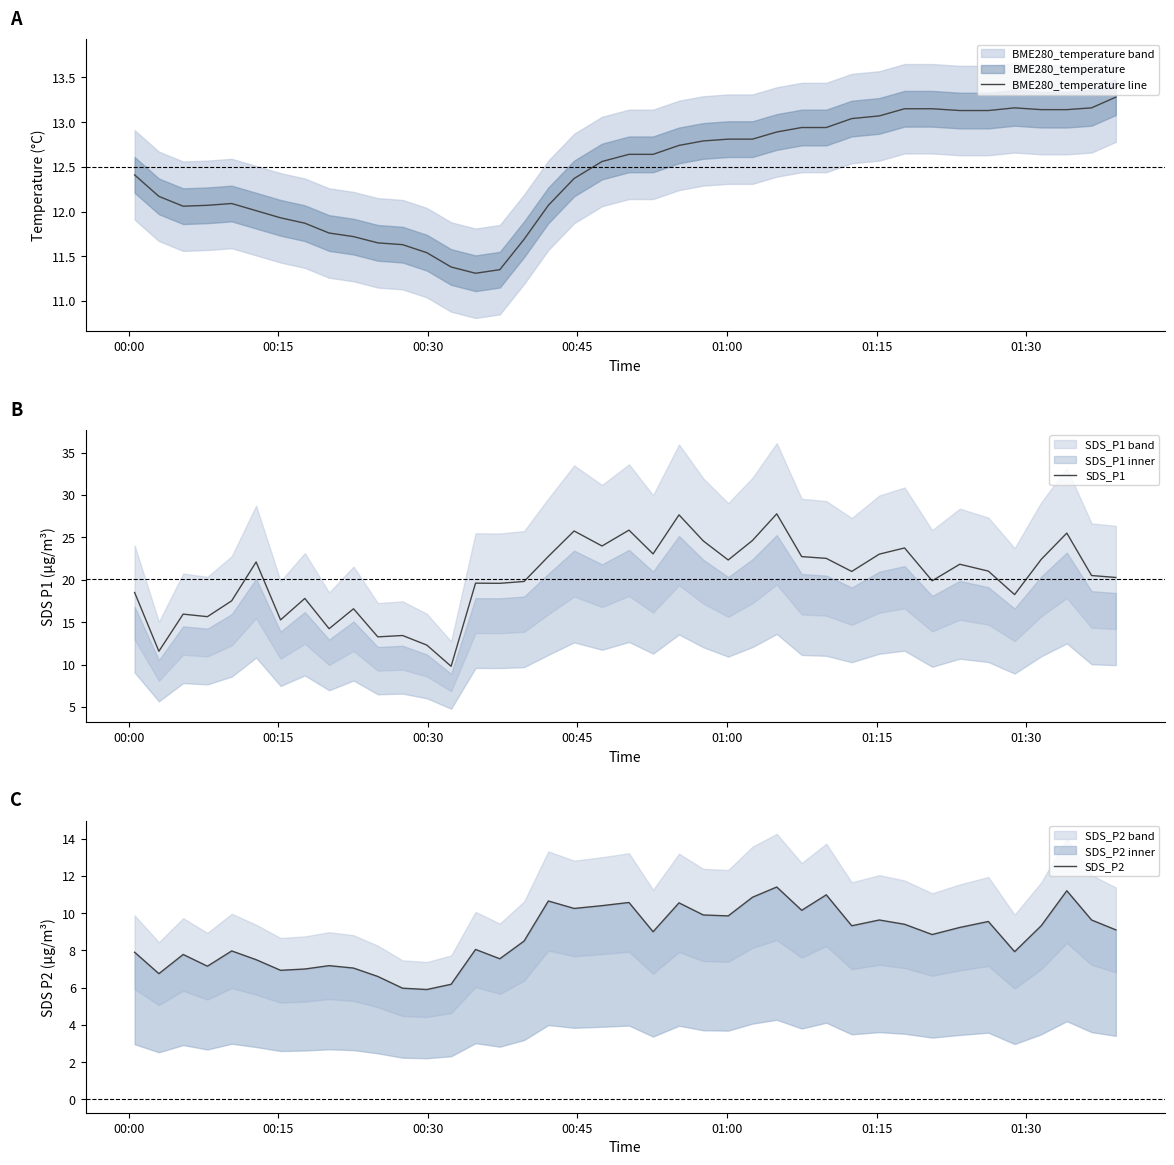

What is the lowest value of the SDS_P1 series?

9.8